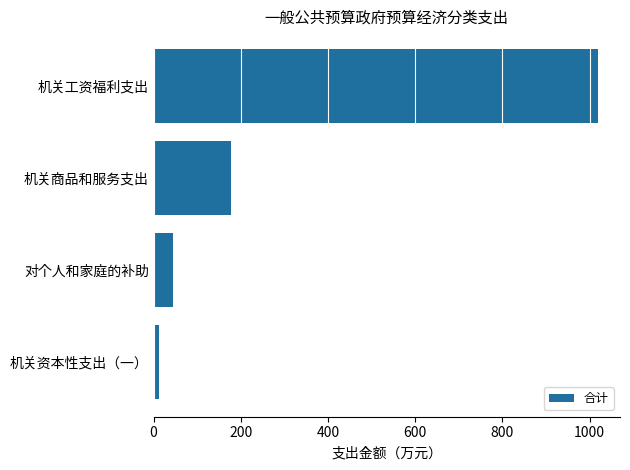

How many values are below 177?

2